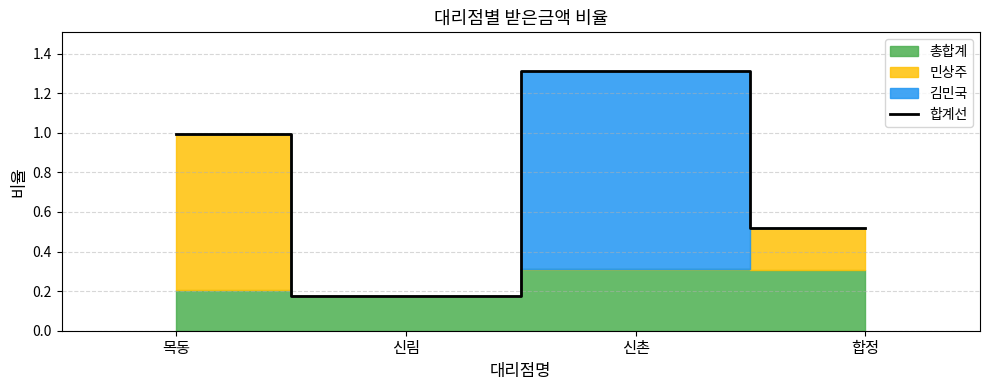

True or false: the data shows 0.9 at 합정.

False